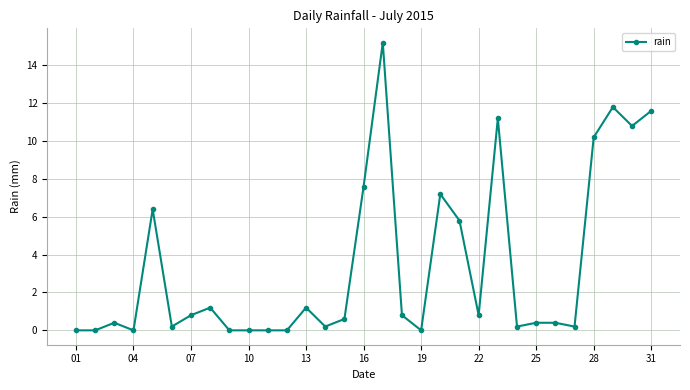

What is the average value?

3.4